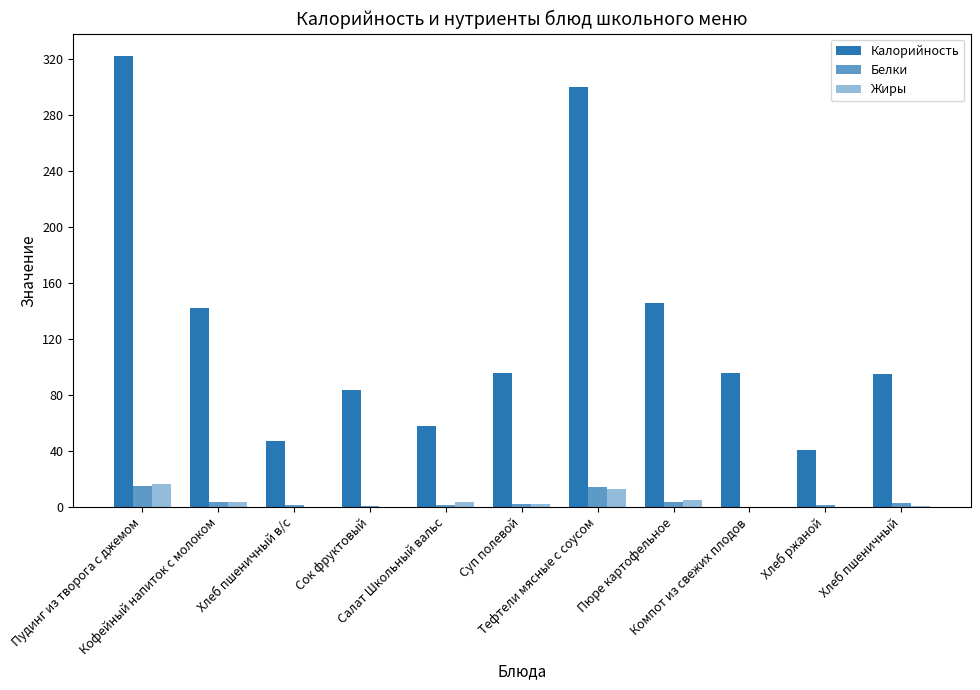

The value of Калорийность at Компот из свежих плодов is 26.7. True or false?

False